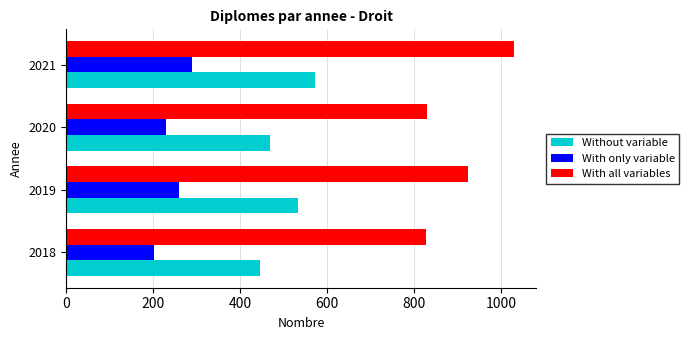

Which series has the widest spread of values?

With all variables